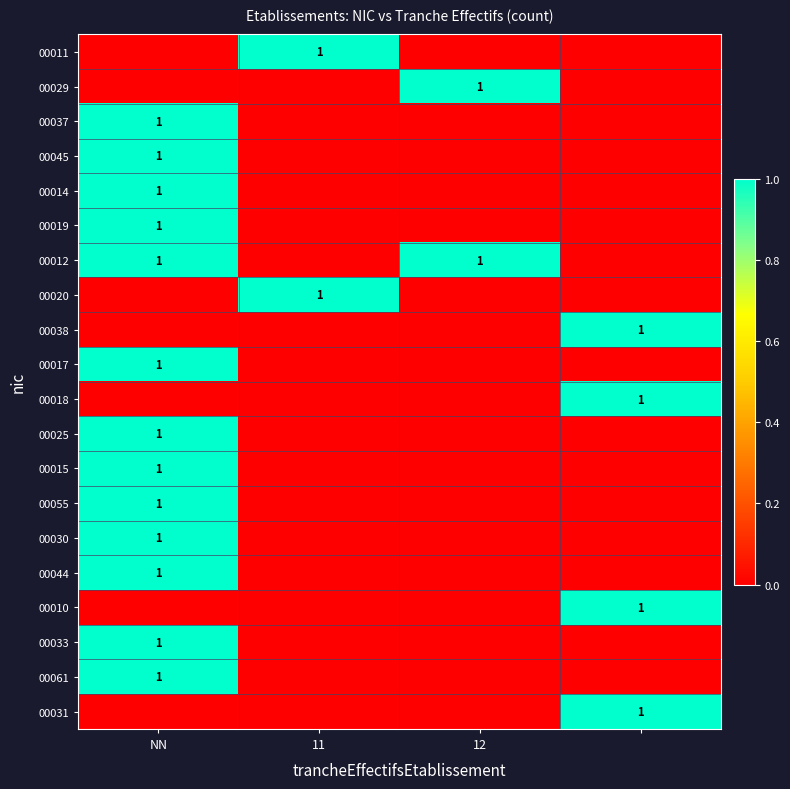

Is it true that 00037 equals 1 at NN?

True